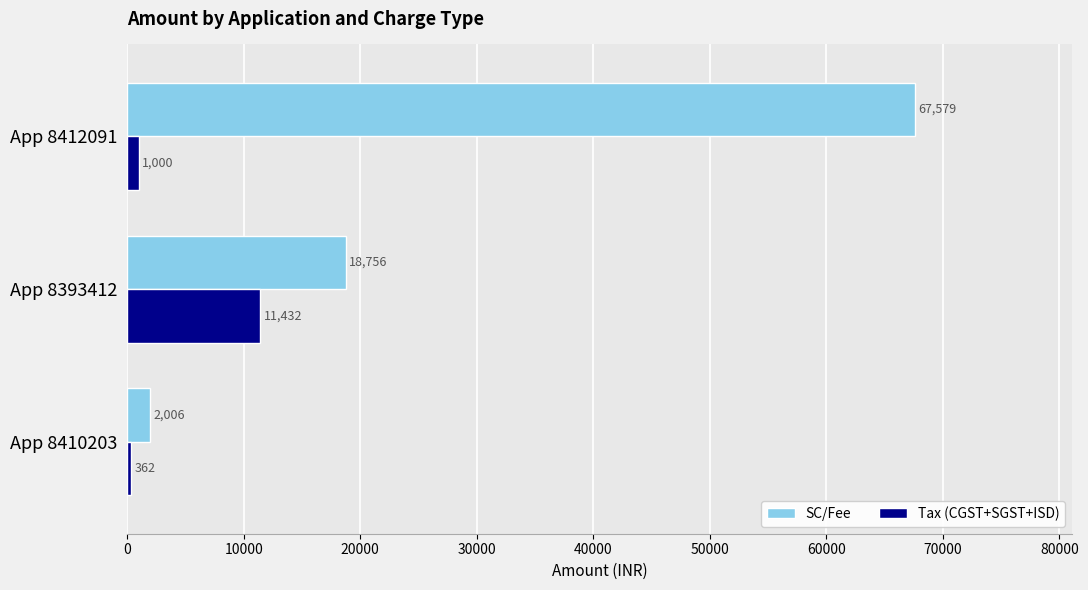

Which series has the largest range (max minus min)?

SC/Fee